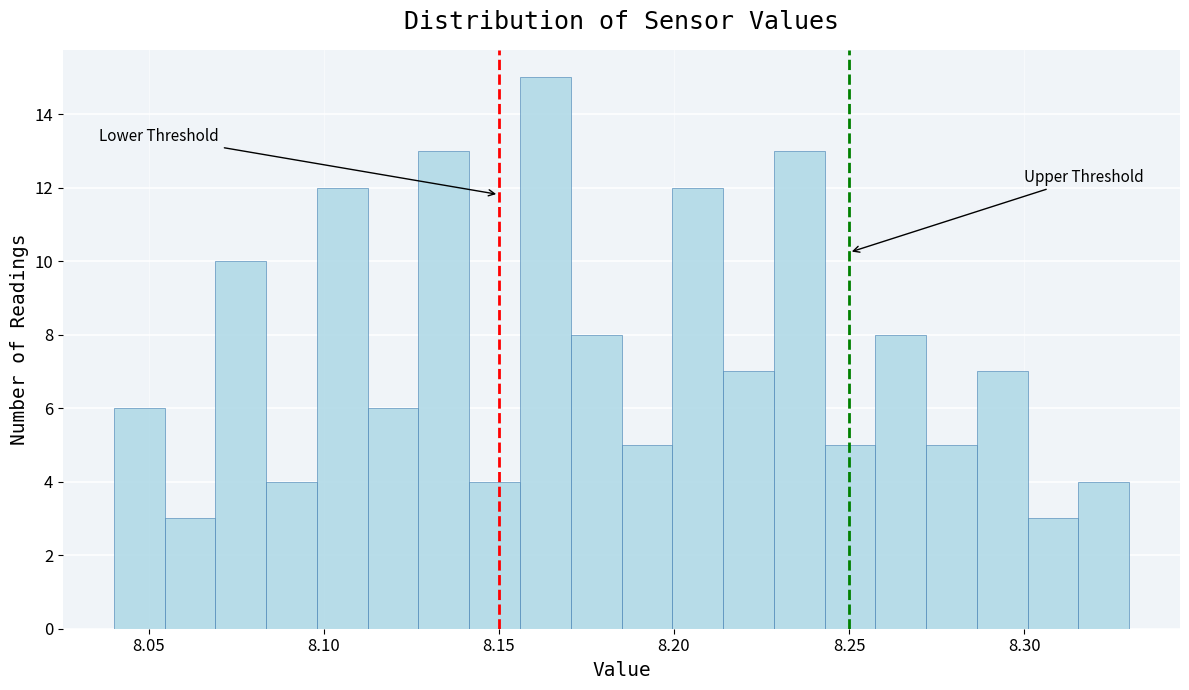

Around what value on the x-axis is the tallest bar? Give the approximate position of its centre, as read against the axis.

8.165